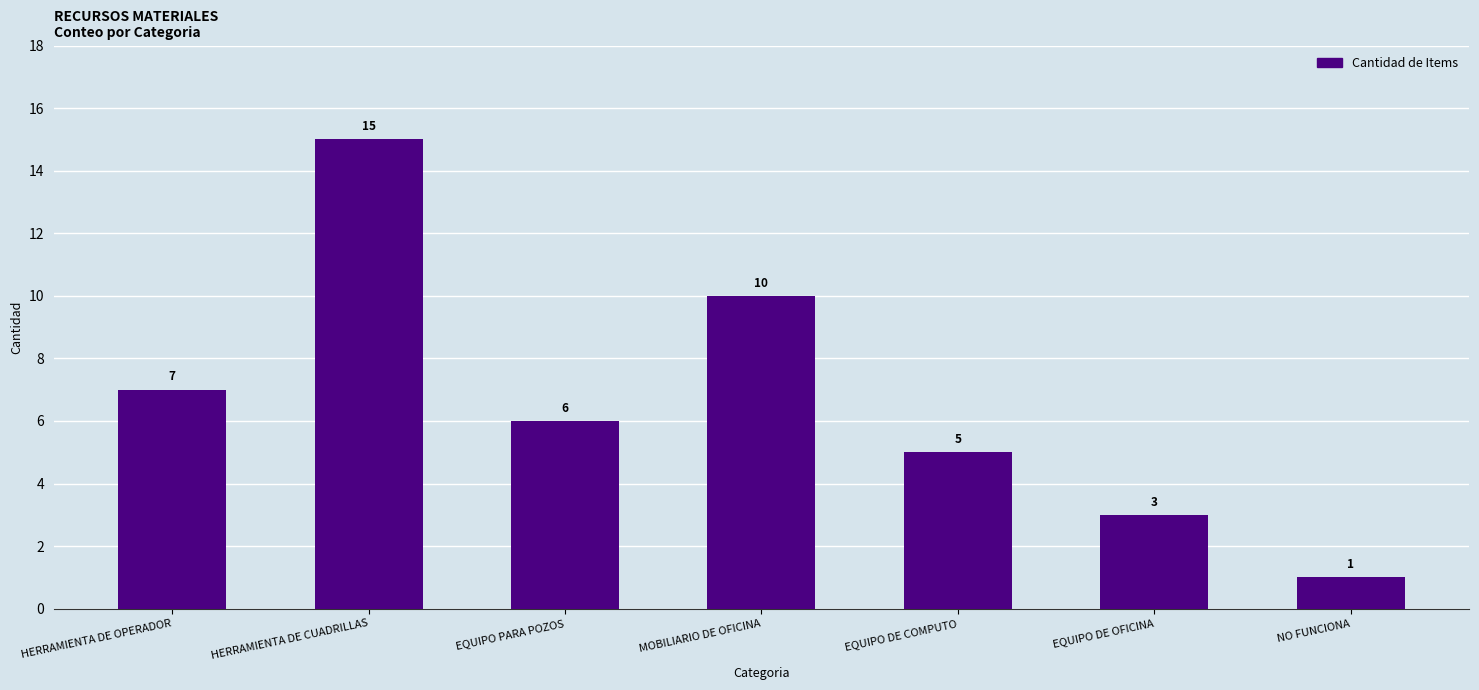

Rank the categories by value from highest to lowest.

HERRAMIENTA DE CUADRILLAS, MOBILIARIO DE OFICINA, HERRAMIENTA DE OPERADOR, EQUIPO PARA POZOS, EQUIPO DE COMPUTO, EQUIPO DE OFICINA, NO FUNCIONA